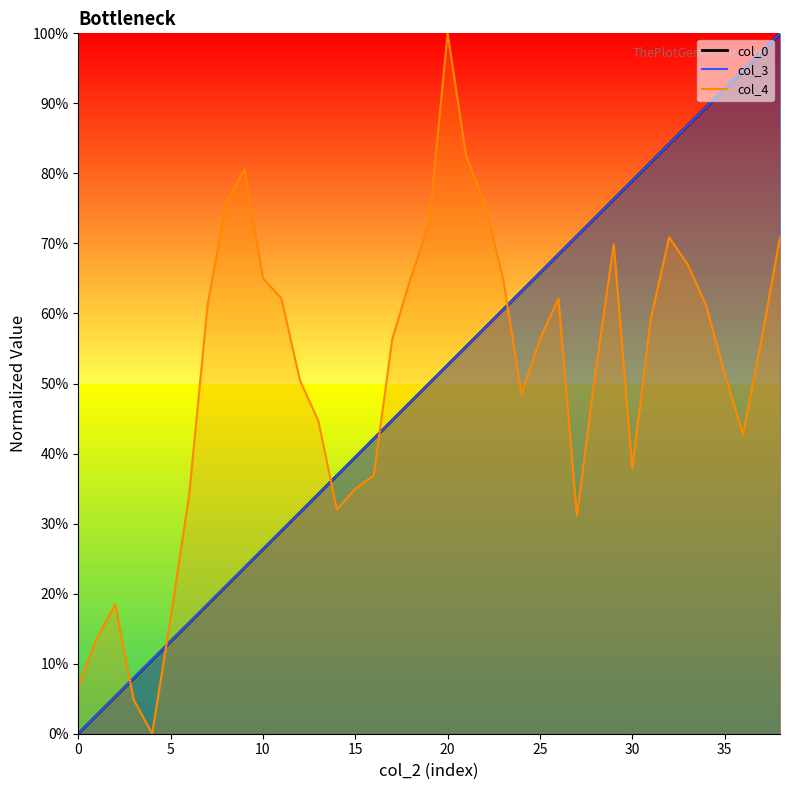

What is the value of the col_3 point at the 29th from the left?

0.7